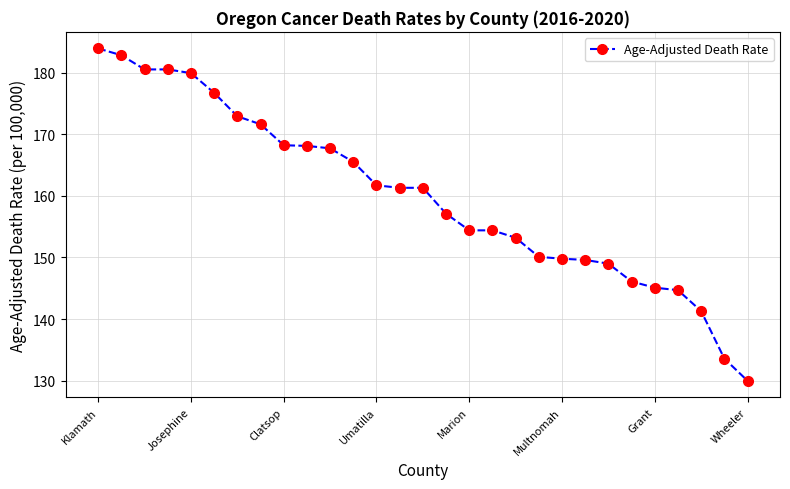

What is the value of the 12th point from the left?

165.5